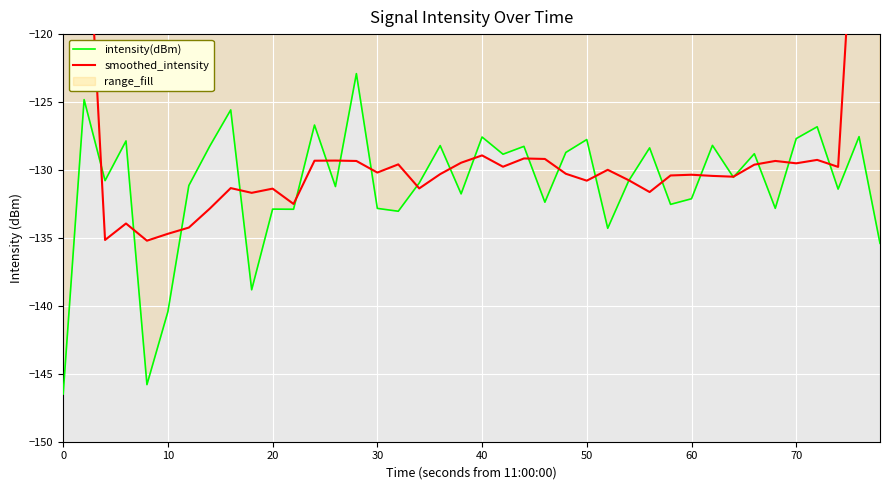

What is the maximum value for intensity(dBm)?

-122.9